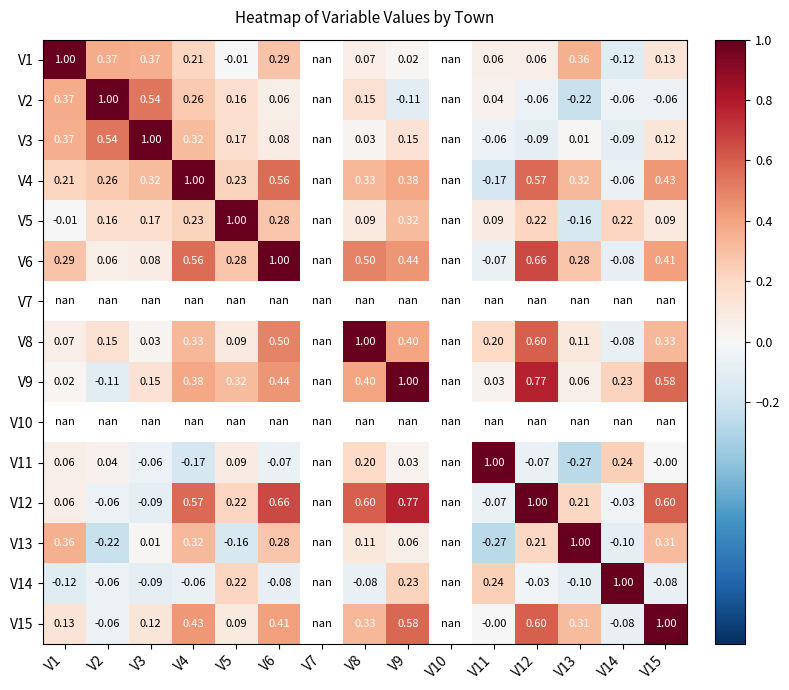

True or false: V3 has a value of -0.1 at V14.

True